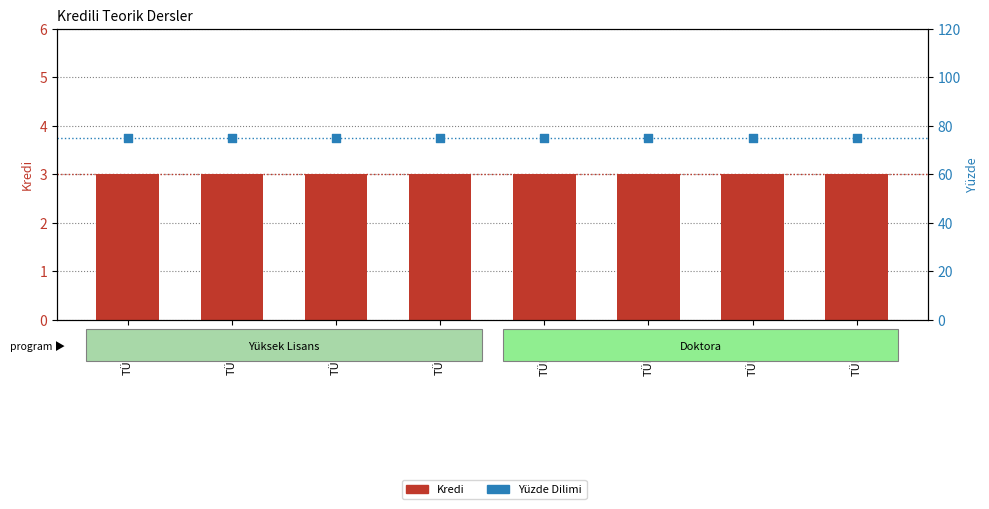

Which series contains the highest Y value?

Yüzde Dilimi